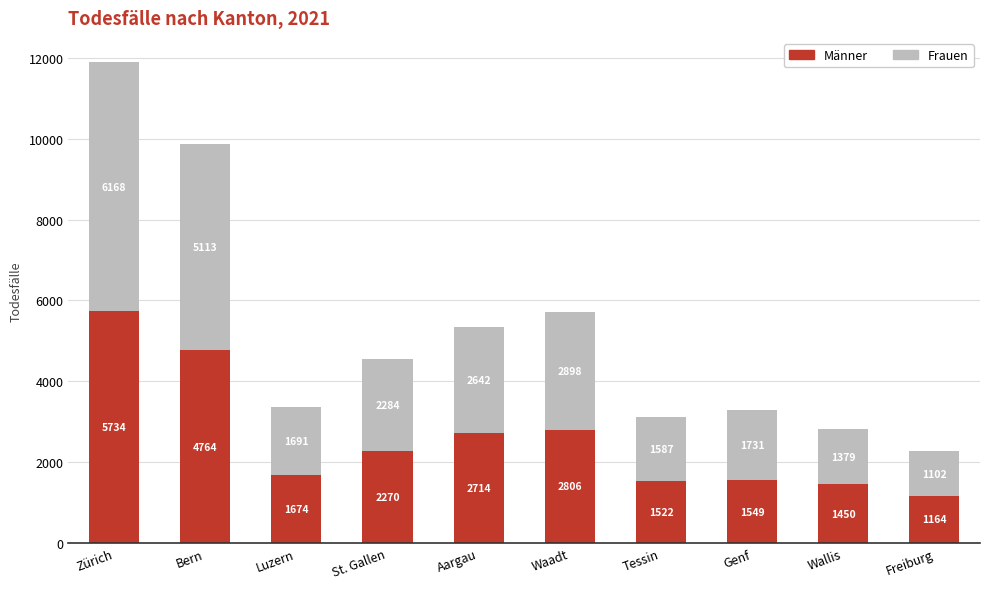

Which category has the highest value in the Männer series?

Zürich